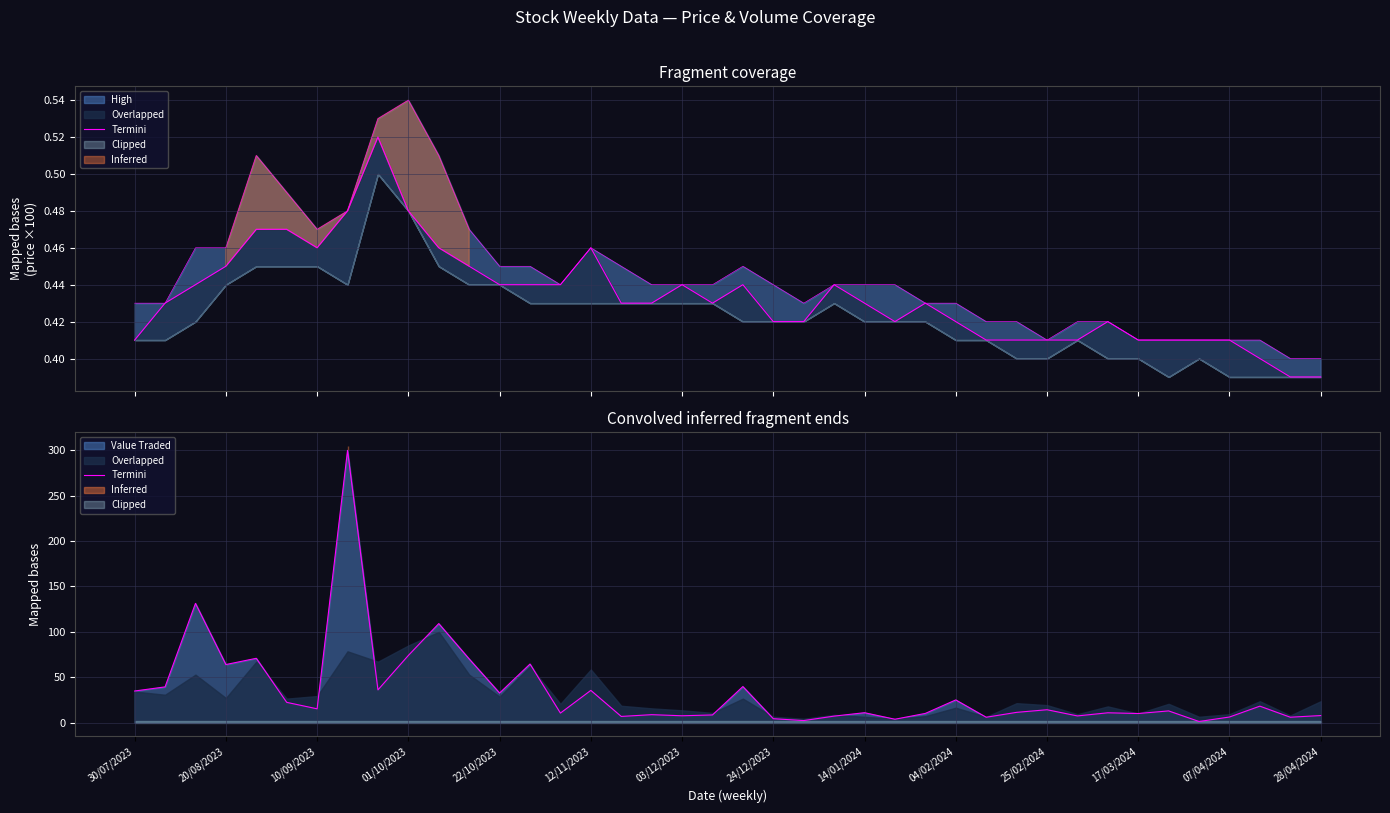

How many data points does each series have?

40